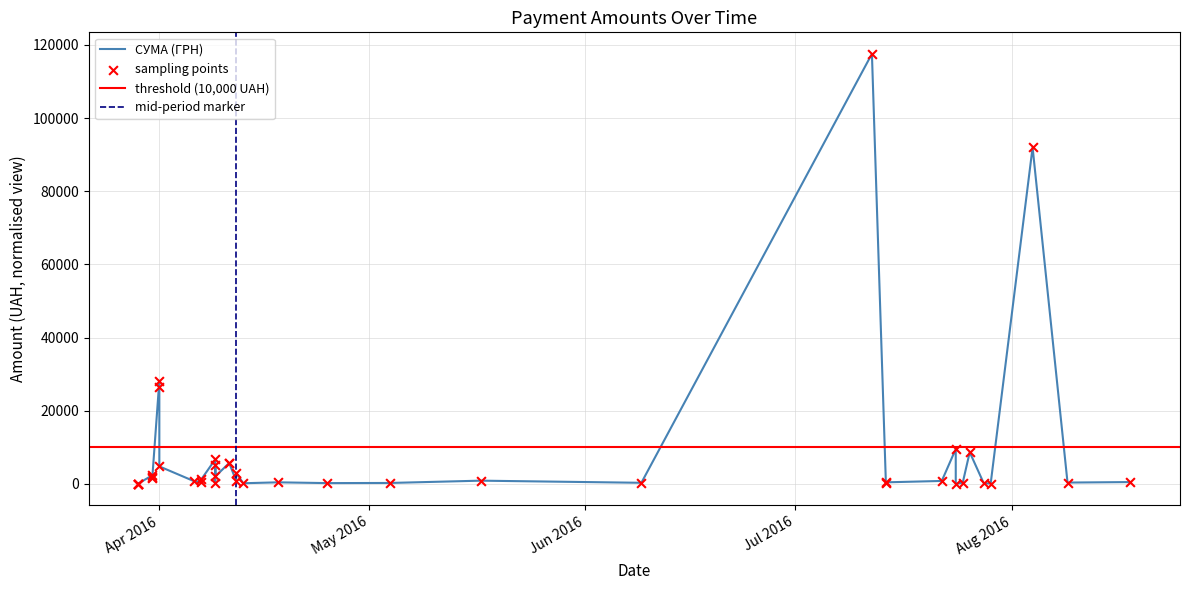

Which has a higher value, 01.04.2016 or 28.07.2016?

01.04.2016